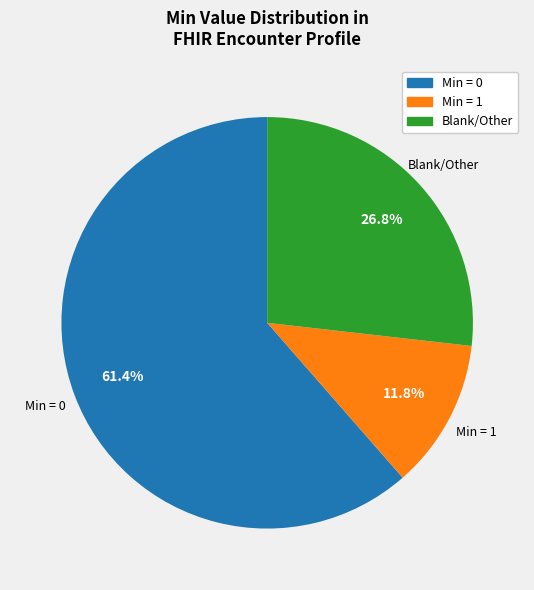

Is there any slice that represents more than half of the pie?

Yes